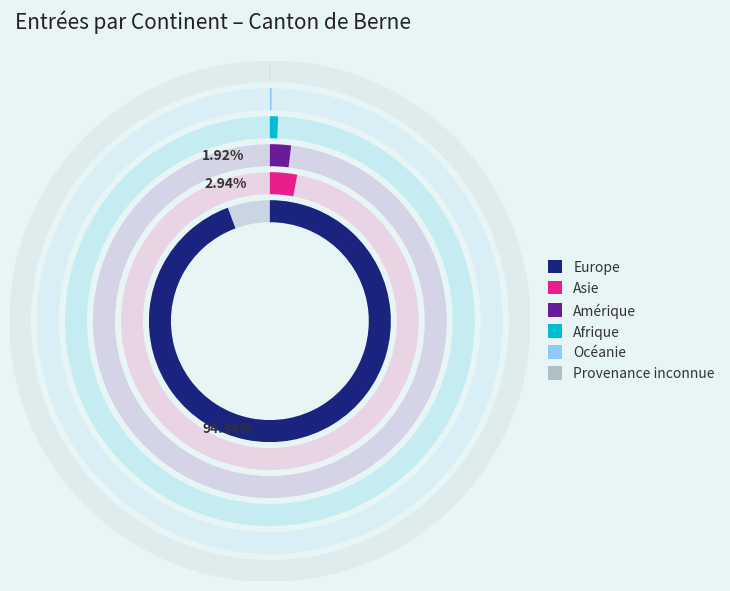

What is the total percentage of Europe and Afrique?

95.0%